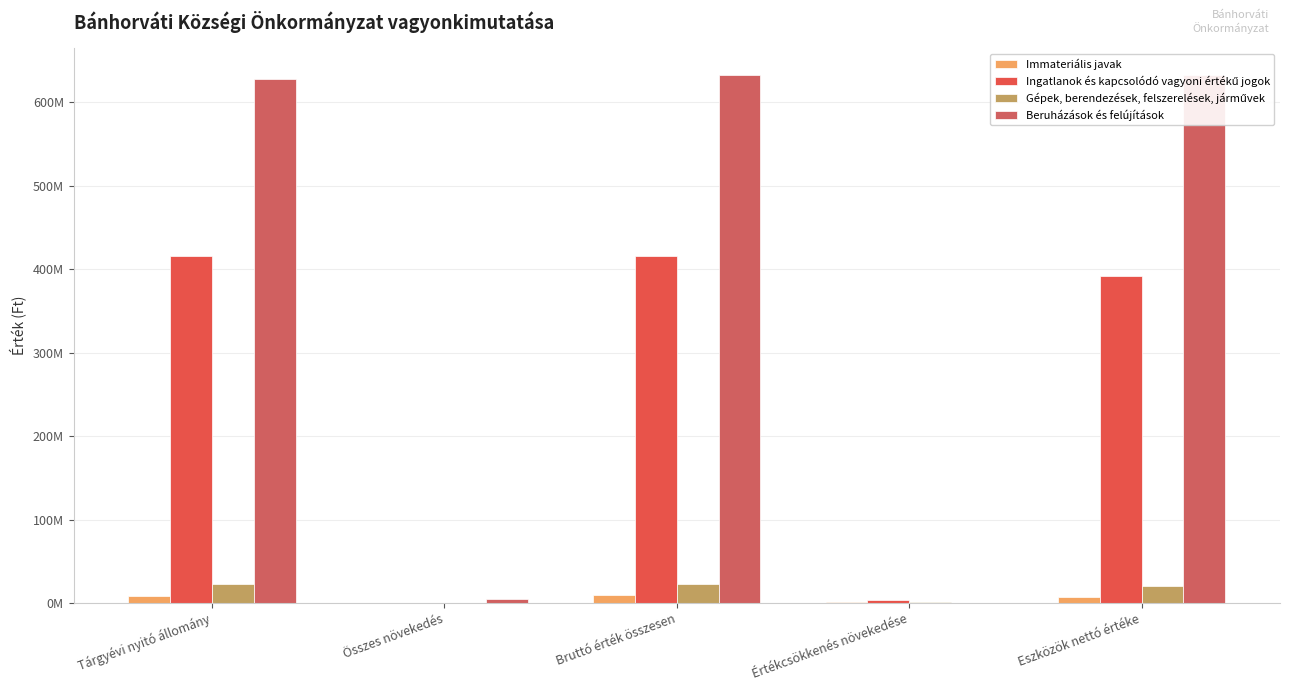

Reading left to right, transcribe all the data shown in this chart.

Immateriális javak: 8989968	420850	9410818	1522777	7643393
Ingatlanok és kapcsolódó vagyoni értékű jogok: 415259523	0	415259523	4152595	391695759
Gépek, berendezések, felszerelések, járművek: 22422000	0	22422000	1625595	20158599
Beruházások és felújítások: 627197452	5327102	632524554	0	632524554